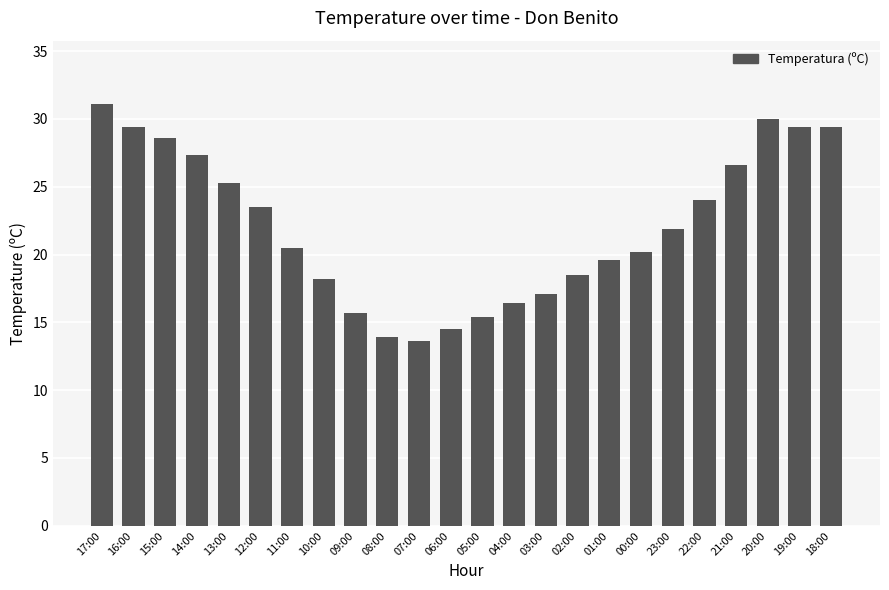

What is the greatest value displayed?

31.1